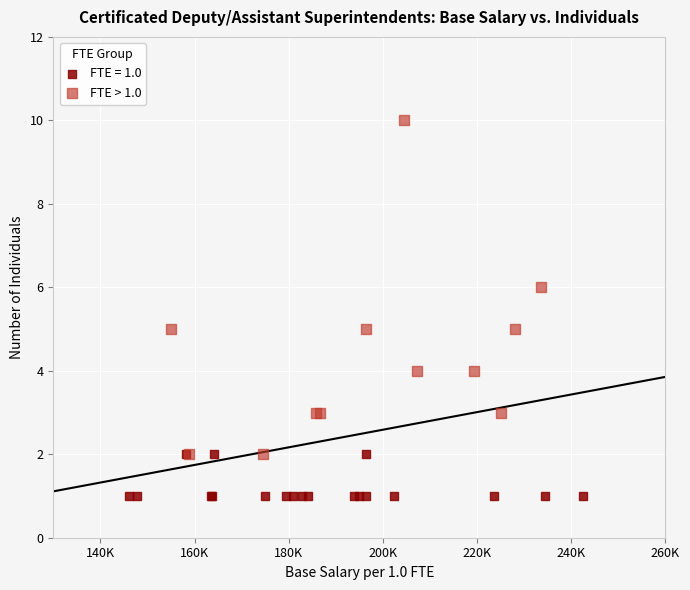

Which series reaches the maximum Y coordinate?

FTE > 1.0